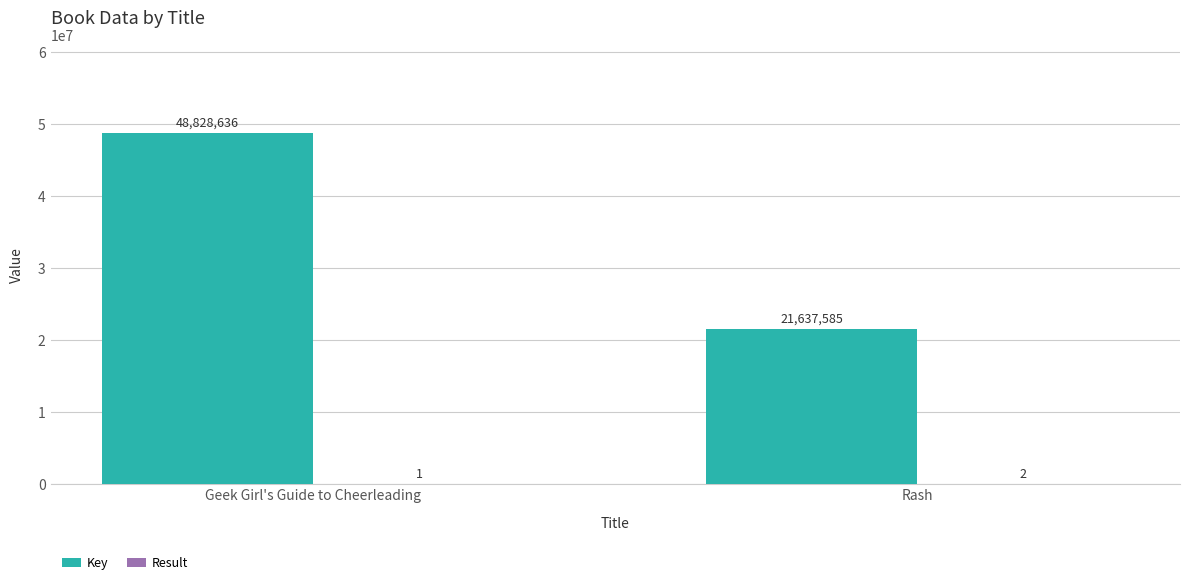

Which series has the largest total across all categories?

Key